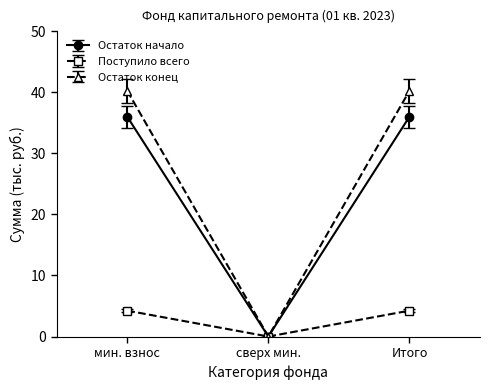

What is the difference between the maximum and minimum values in the Остаток начало series?

36.0